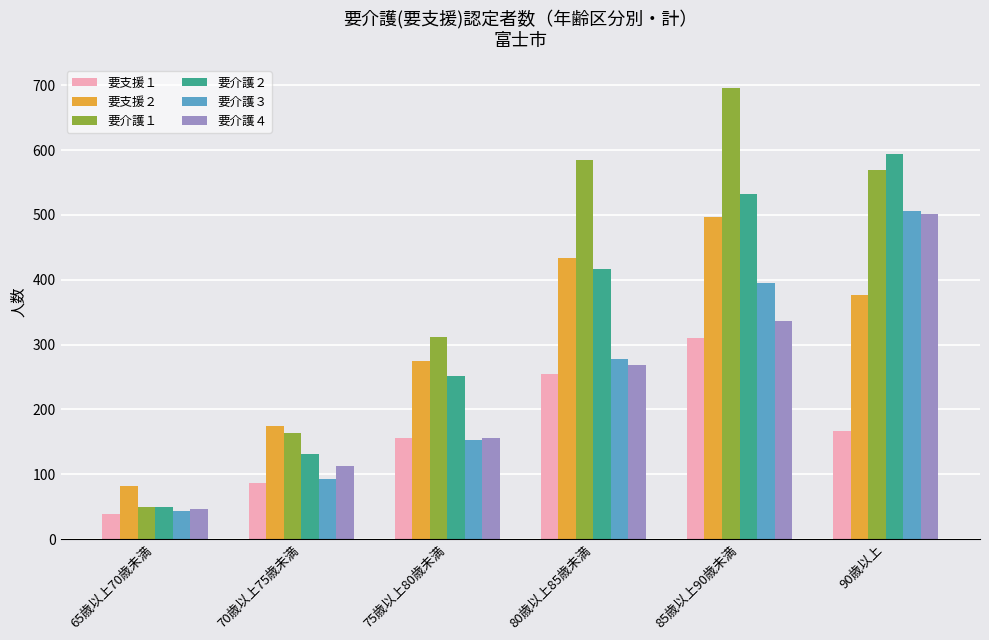

What is the sum of the 要支援１ values at 85歳以上90歳未満 and 75歳以上80歳未満?

466